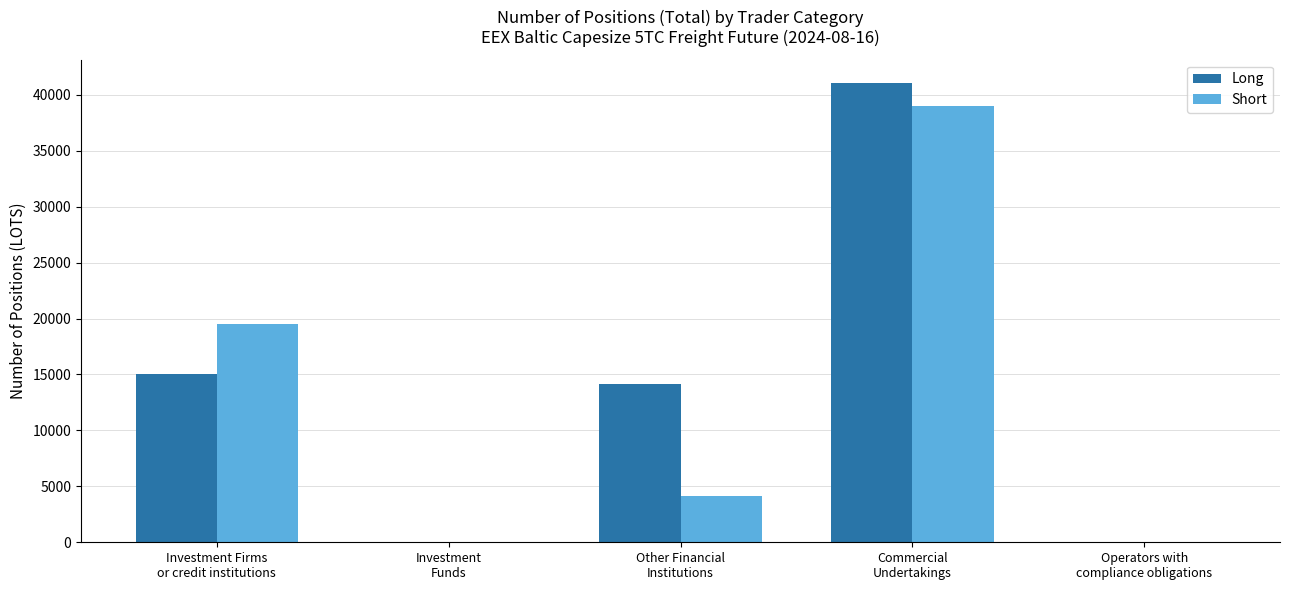

What is the maximum value shown in the chart?

41081.1